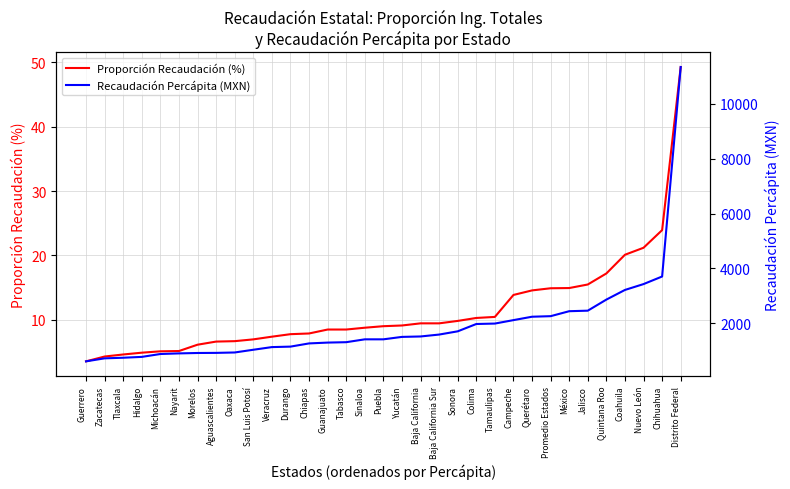

Is the value of Proporción Recaudación (%) at Guerrero greater than the value of Recaudación Percápita (MXN) at Baja California?

No